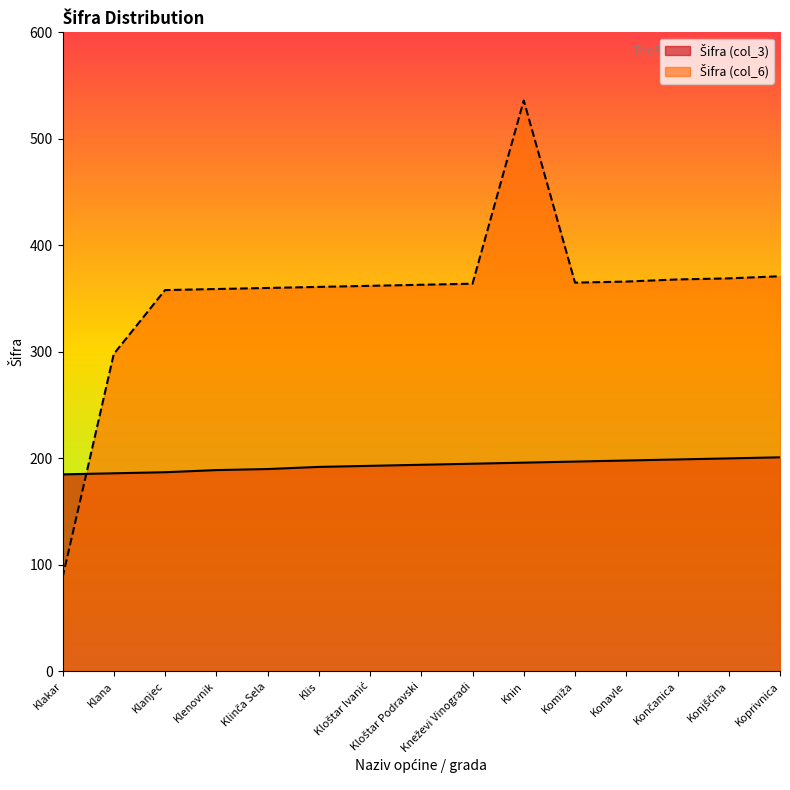

Rank the categories by Šifra (col_3) value from highest to lowest.

Koprivnica, Konjščina, Končanica, Konavle, Komiža, Knin, Kneževi Vinogradi, Kloštar Podravski, Kloštar Ivanić, Klis, Klinča Sela, Klenovnik, Klanjec, Klana, Klakar